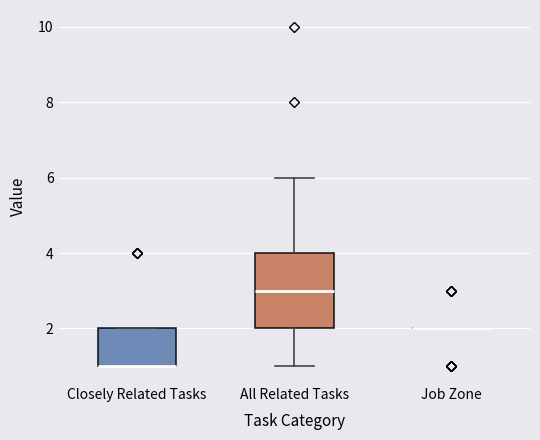

Reading left to right, read every box against the y-axis: the position of its median line, the range the box covers, and the ends of its whiskers. The values are not printed on the chart, so give them approximately, as read against the axis.

Closely Related Tasks: median 1 (drawn on the box's lower edge), box 1 to 2, whiskers 1 to 2
All Related Tasks: median 3, box 2 to 4, whiskers 1 to 6
Job Zone: box collapsed to a line at 2, whiskers 2 to 2